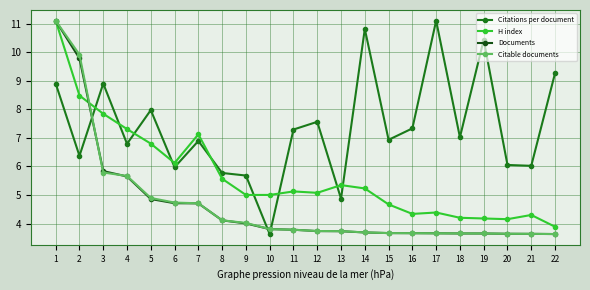

At which category is the sum across all series the highest?

1